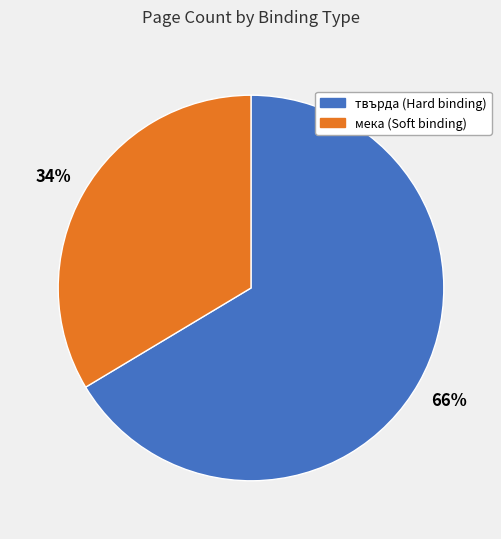

To the nearest percent, what is the average slice percentage?

50%